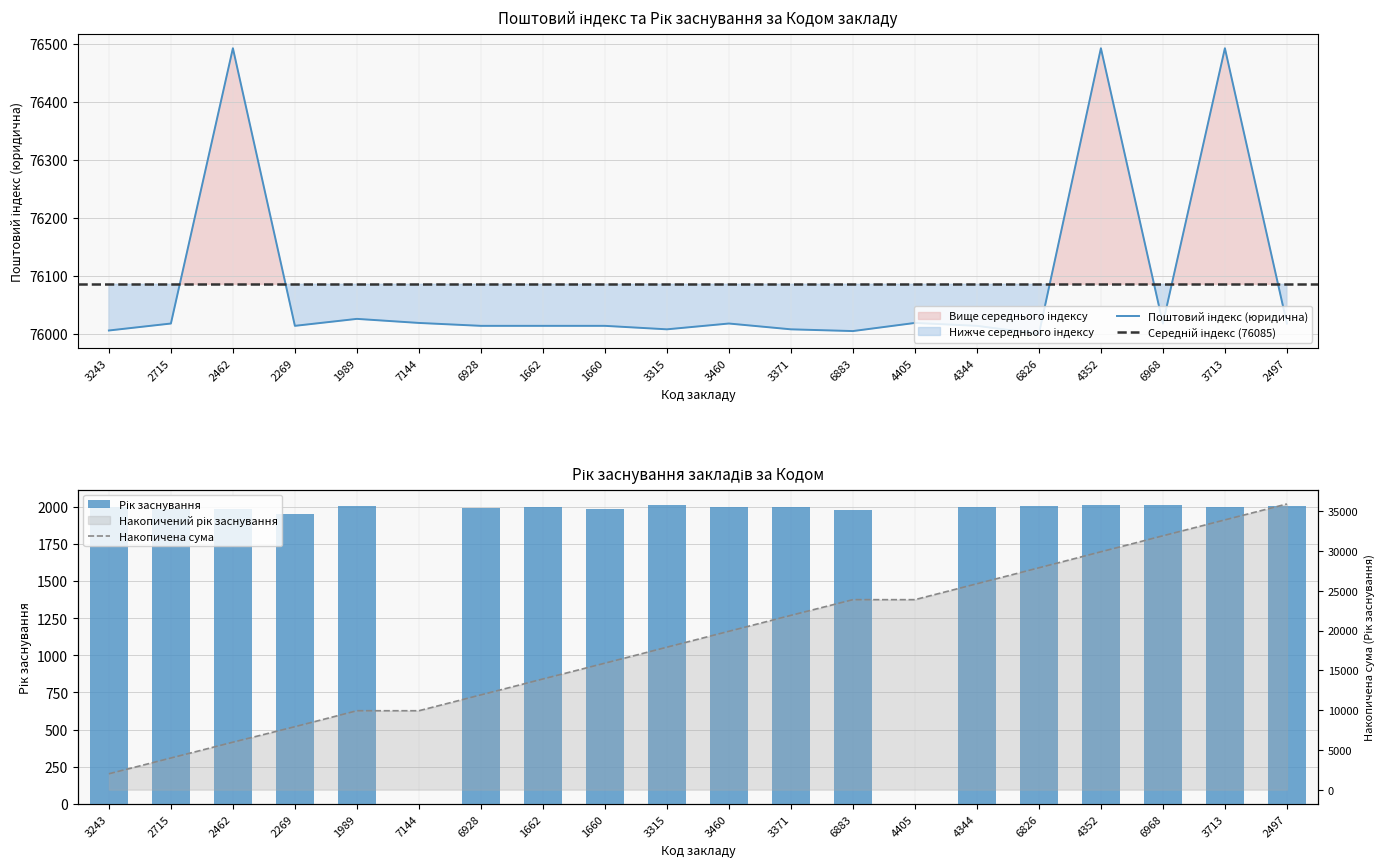

At which label is the value closest to 76246?

1989